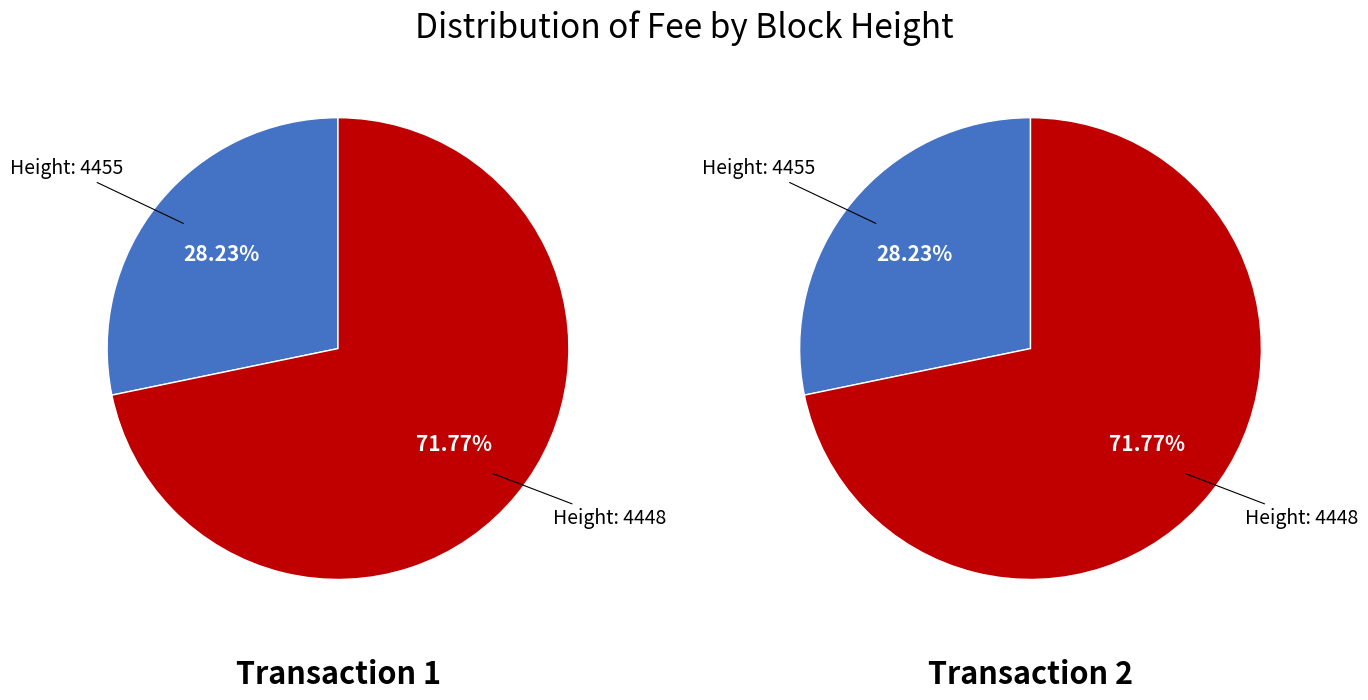

True or false: 4448 accounts for 82% of the total.

False